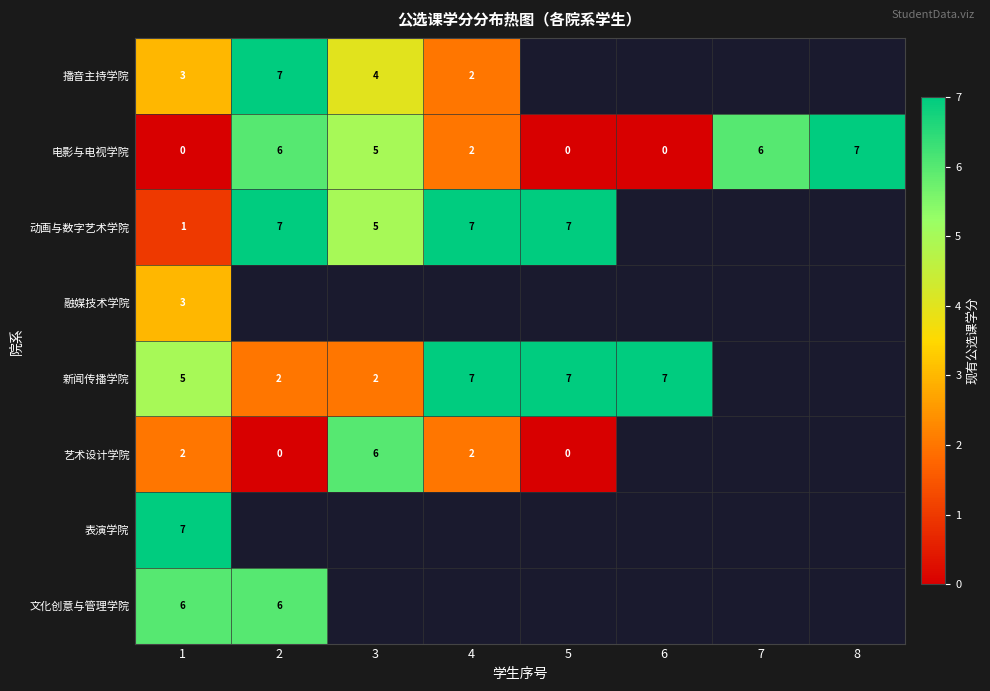

What is the difference between the maximum and minimum values in the 电影与电视学院 series?

7